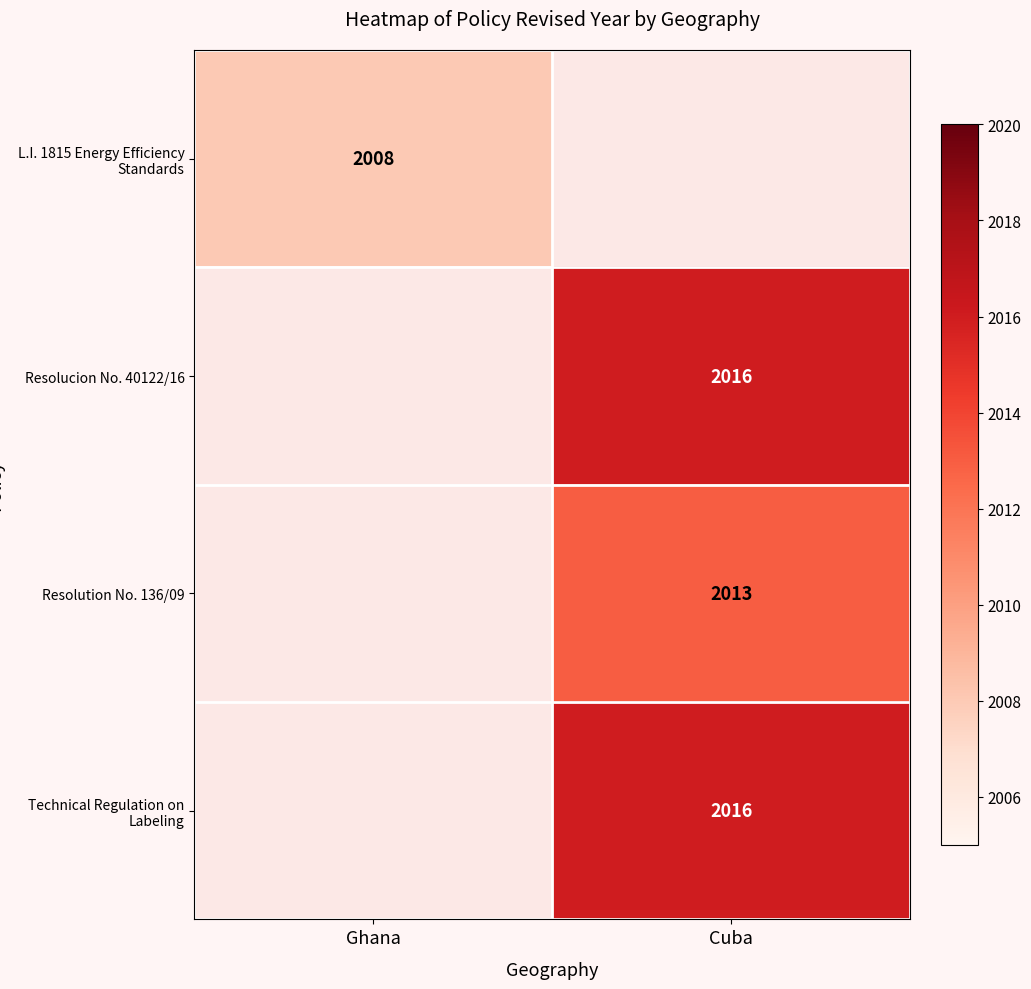

The value of L.I. 1815 Energy Efficiency Standards at Ghana is 2008. True or false?

True